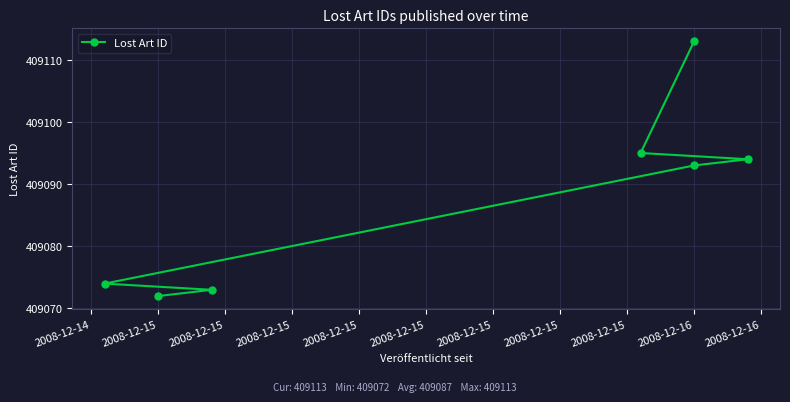

What is the sum of all values?

2863614